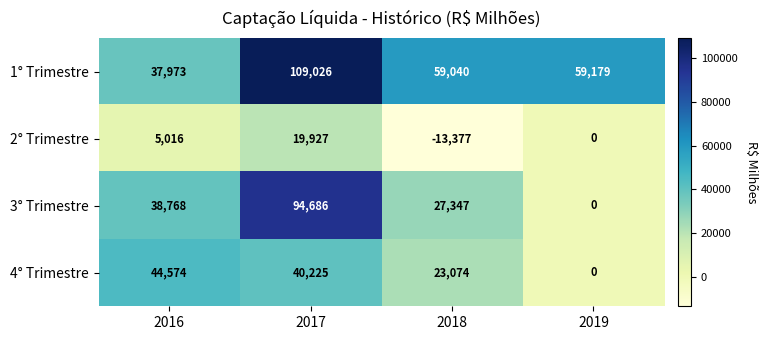

Read the 3° Trimestre value at 2016, to the nearest 10.

38770